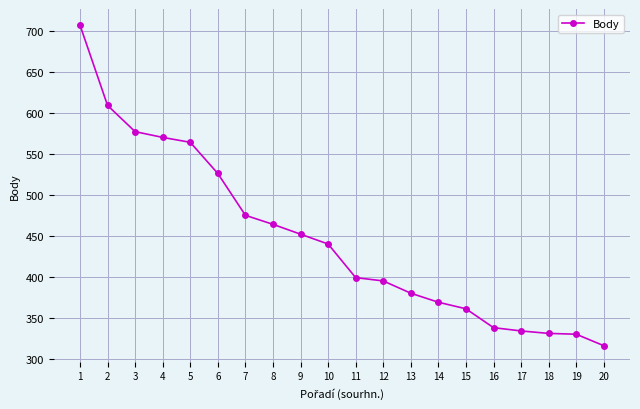

What is the value of the 13th point from the left?

380